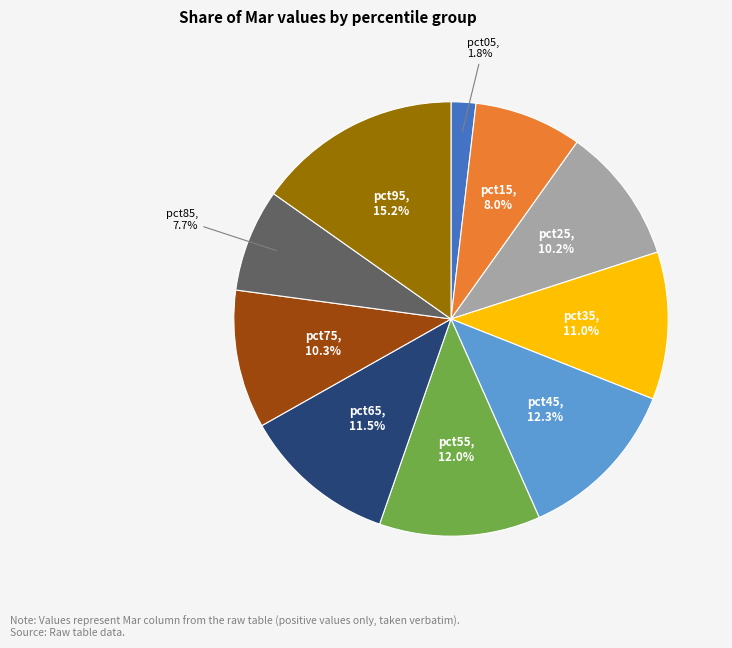

What percentage is NOT represented by pct55?

88.0%